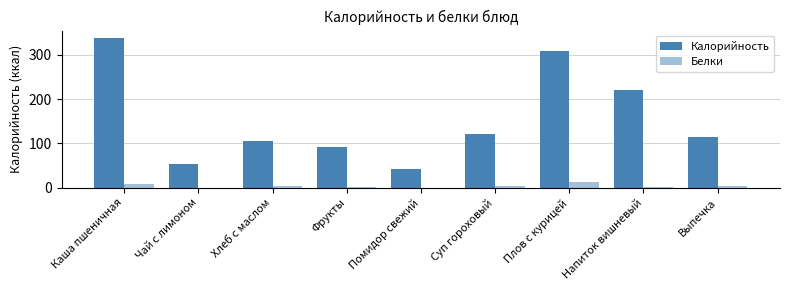

At which category does the chart reach its peak across all series?

Каша пшеничная